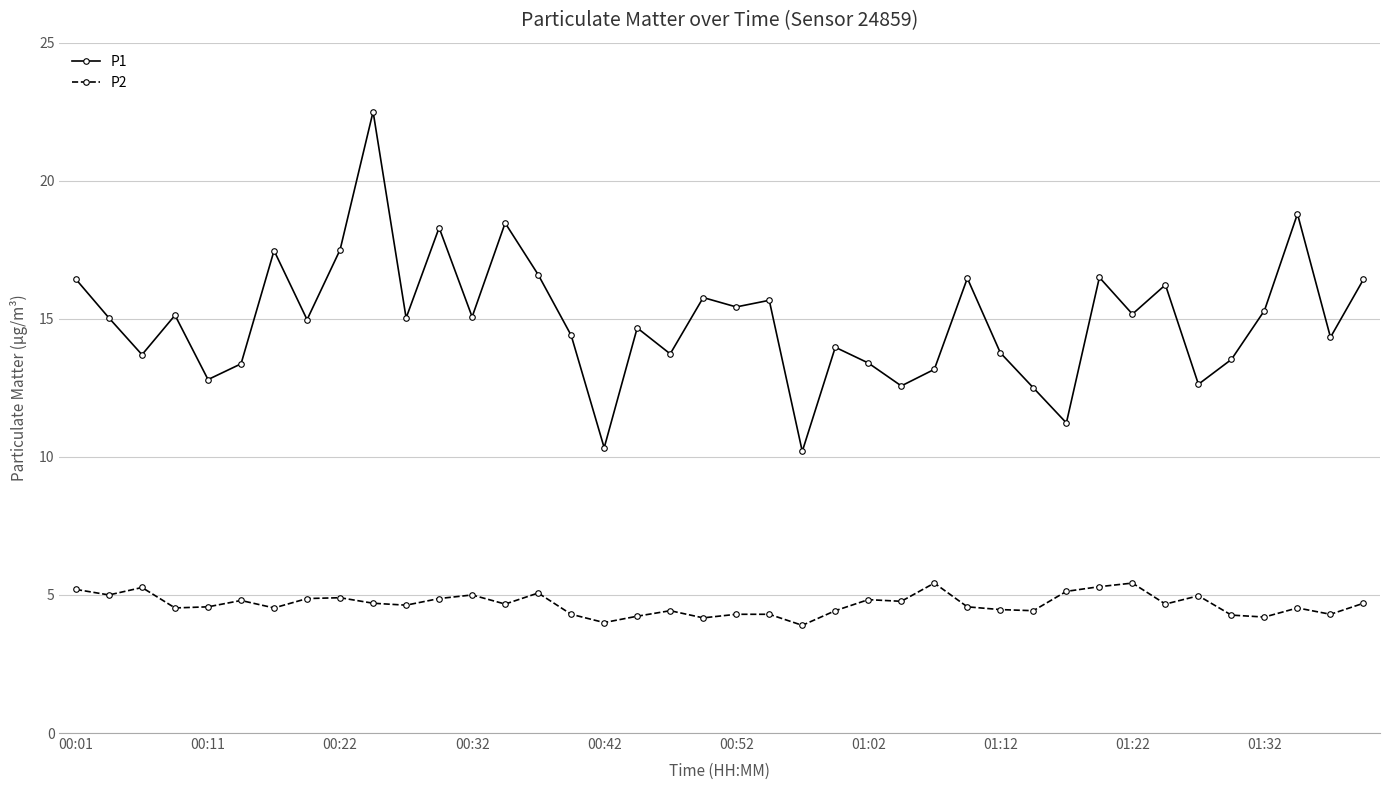

What is the difference between the second highest and minimum values in the P1 series?

8.6